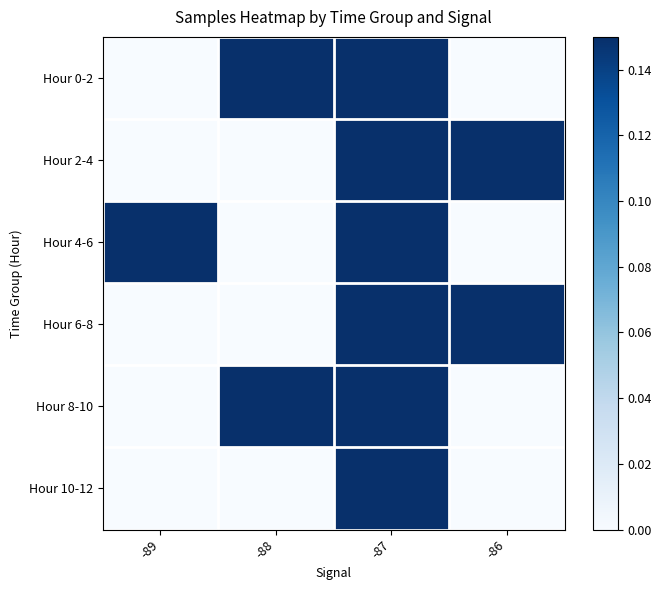

Which has a higher value, -86 or -87?

-87